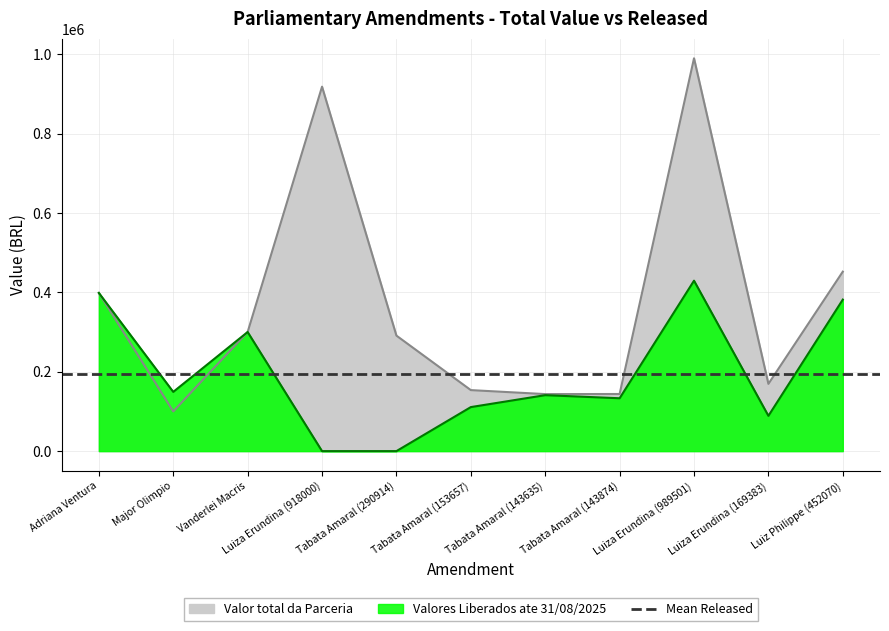

Is the value of Valores Liberados ate 31/08/2025 at Major Olimpio greater than the value of Valor total da Parceria at Tabata Amaral (153657)?

No